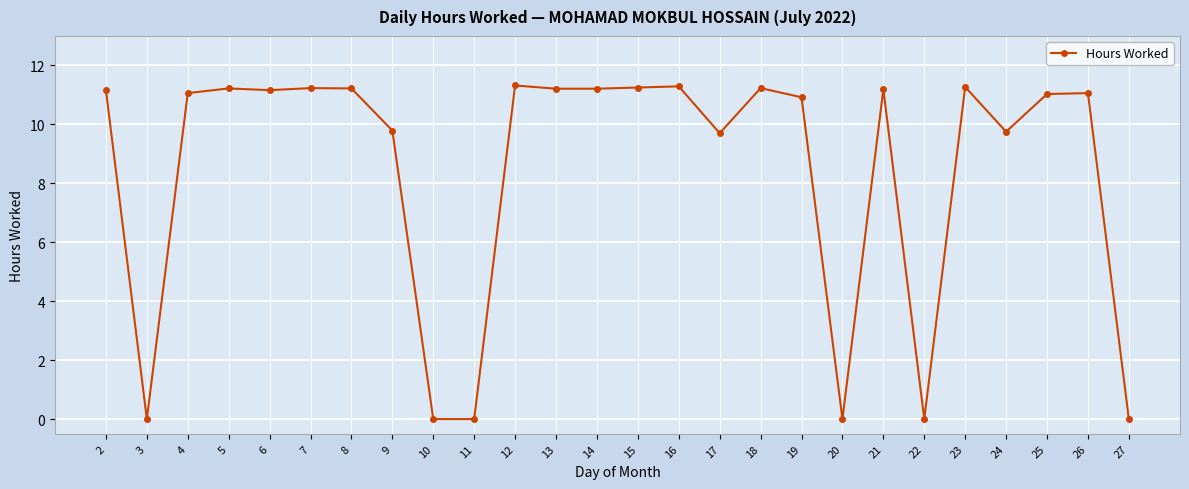

Between 16 and 25, which is larger?

16